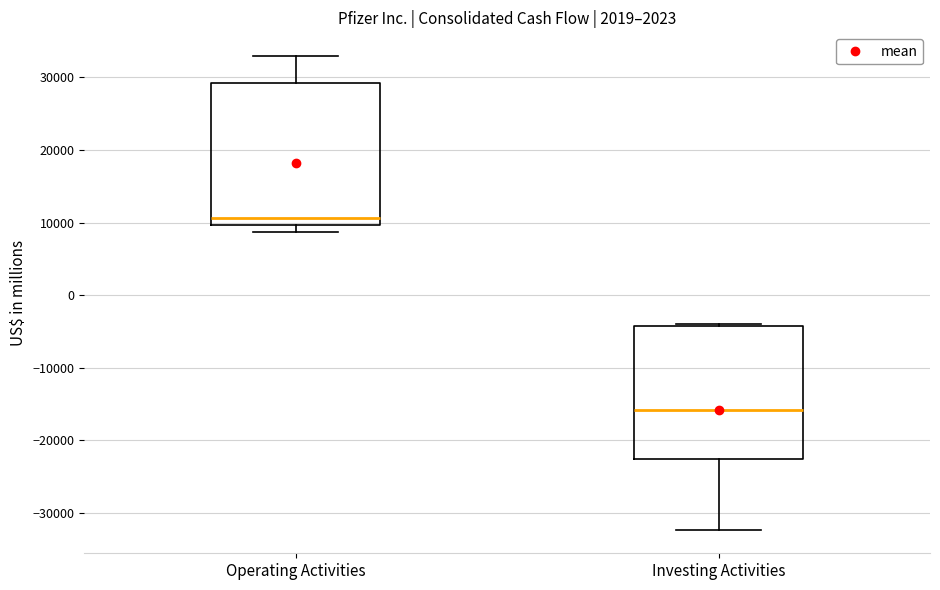

Which box's median line is the lowest?

Investing Activities